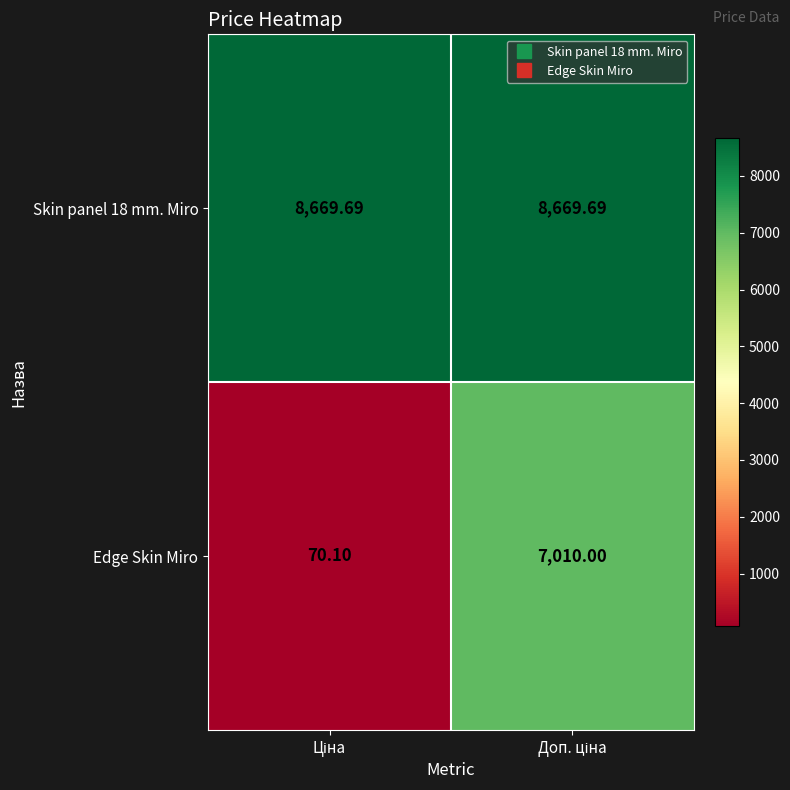

How many data points does each series have?

2